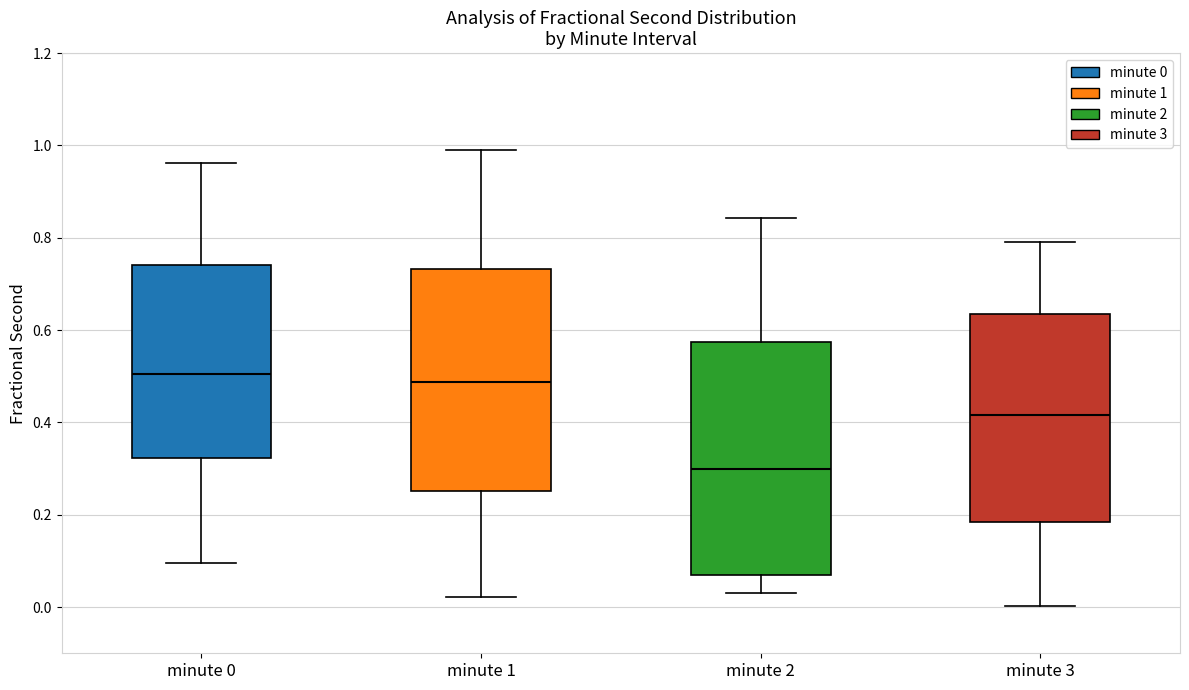

Comparing the boxes themselves (not the whiskers), which one is the tallest?

minute 2